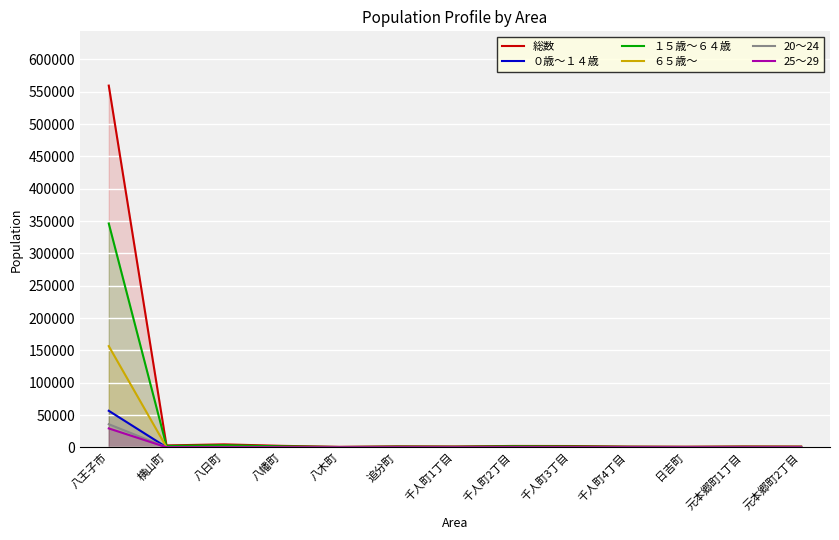

Rank the series at 元本郷町1丁目 from lowest to highest value.

20～24, 25～29, ０歳～１４歳, ６５歳～, １５歳～６４歳, 総数